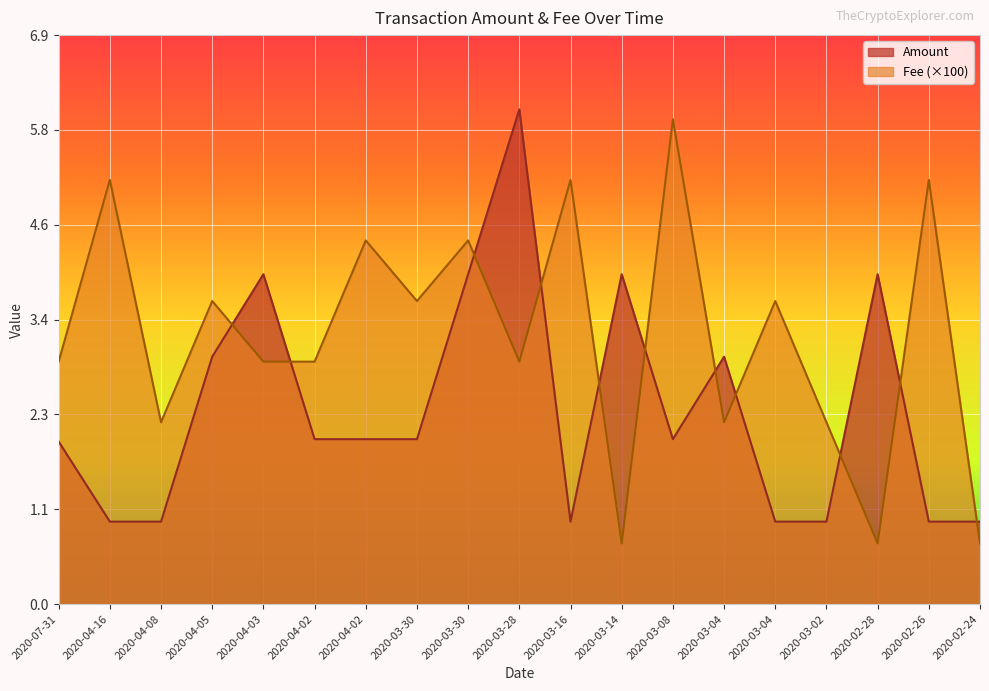

True or false: Fee and Amount intersect in this chart.

True